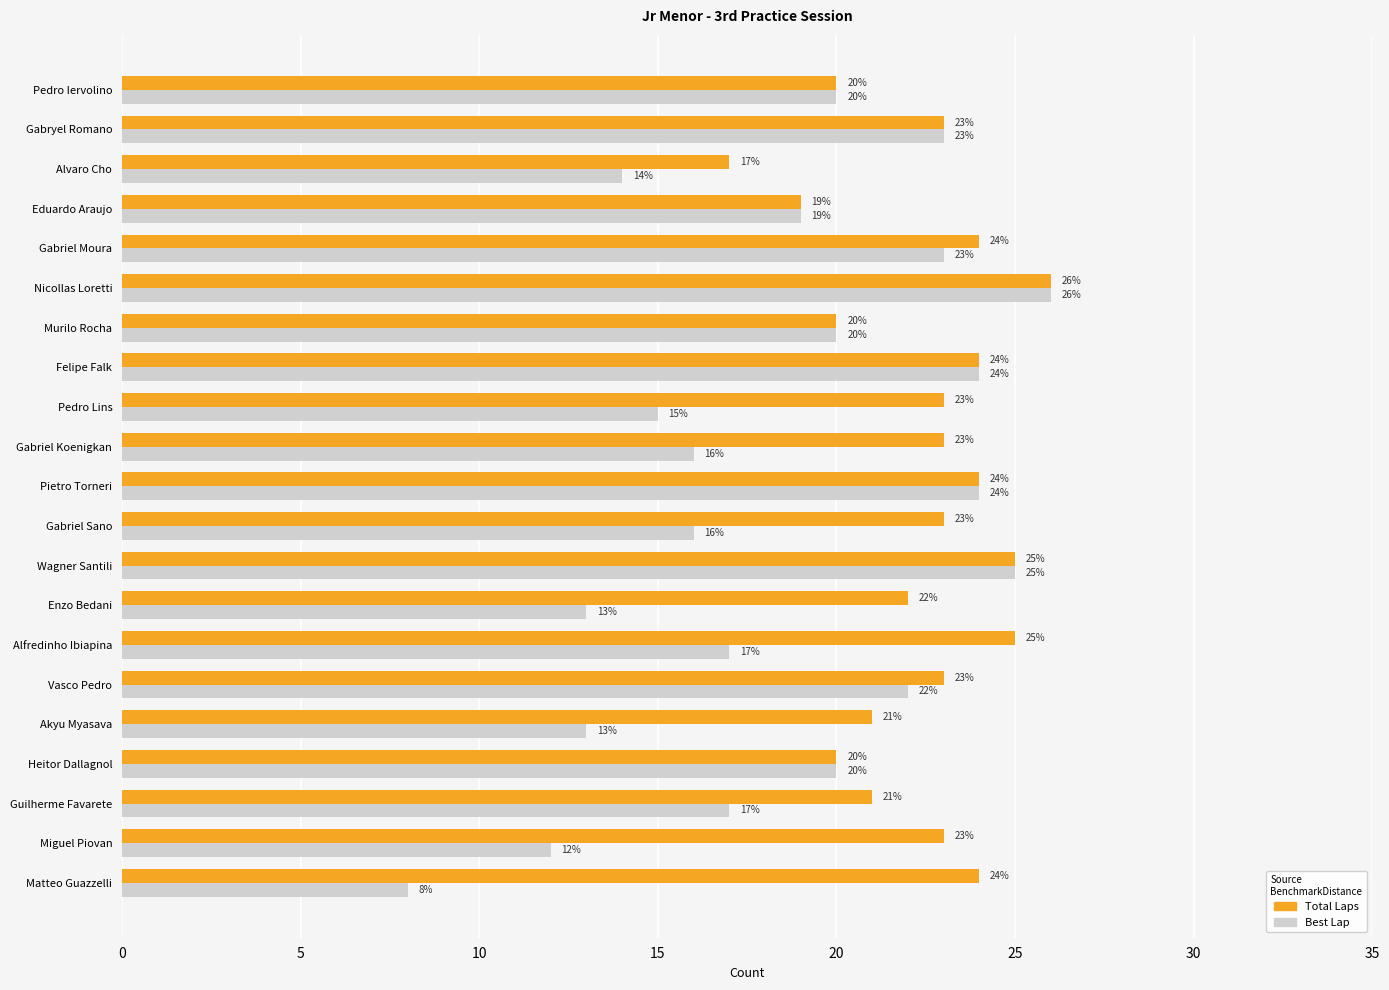

What are all the series names shown in the legend?

Total Laps, Best Lap